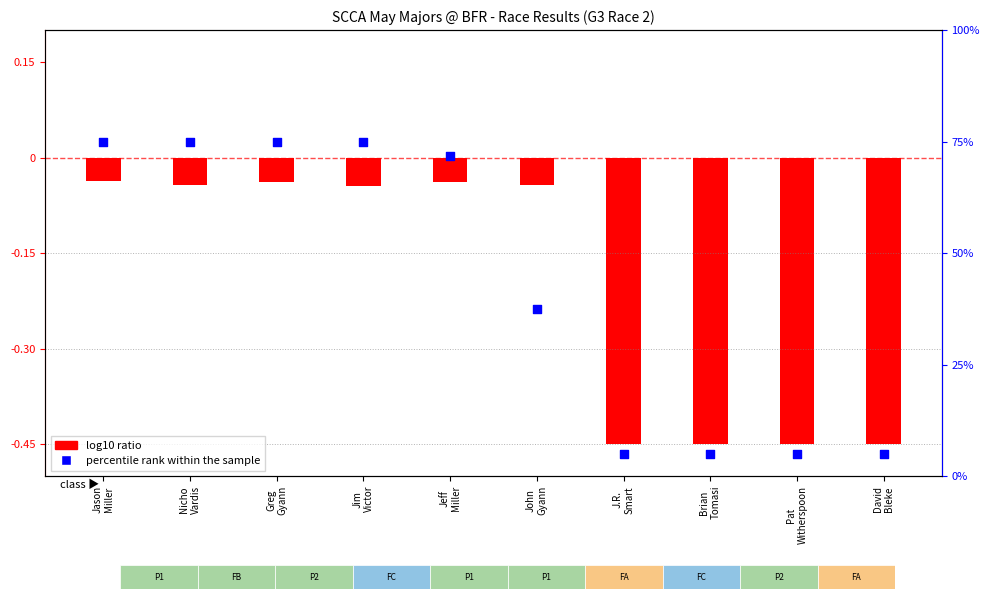

Which has a higher value, J.R.
Smart or David
Bleke?

J.R.
Smart